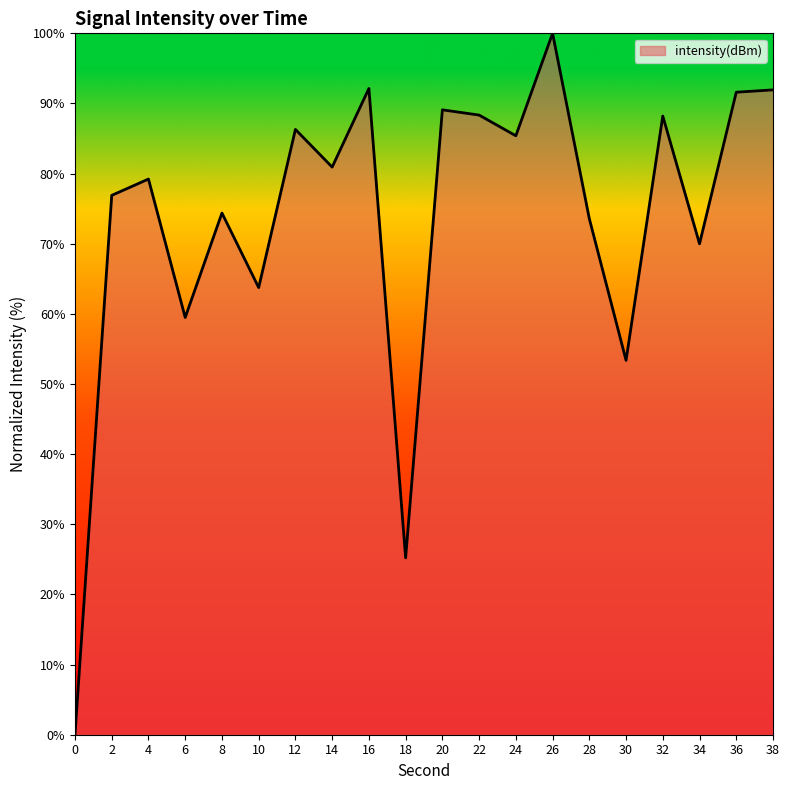

Which has a higher value, 32 or 26?

26